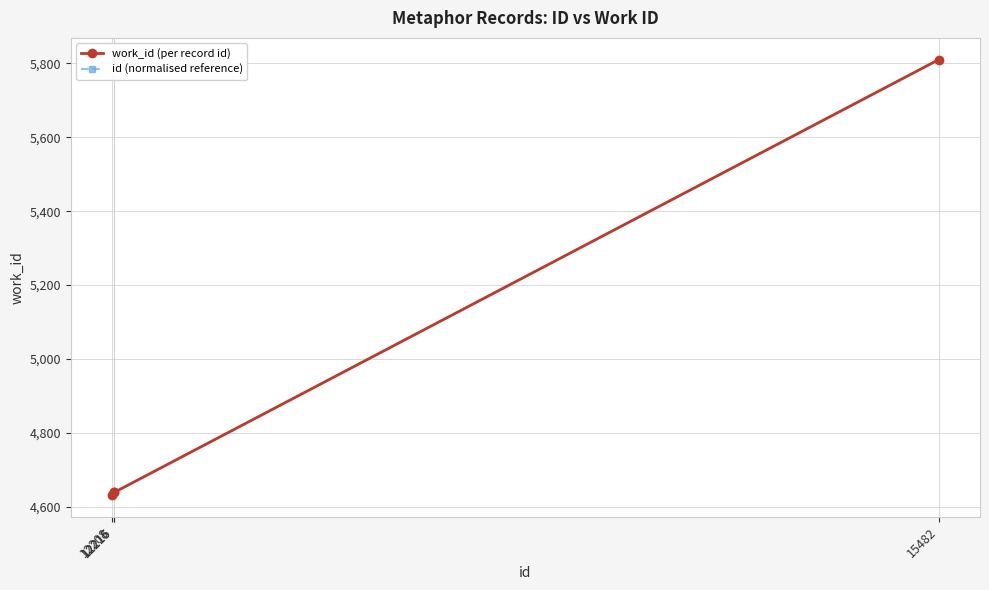

True or false: work_id (per record id) and id (normalised reference) intersect in this chart.

False